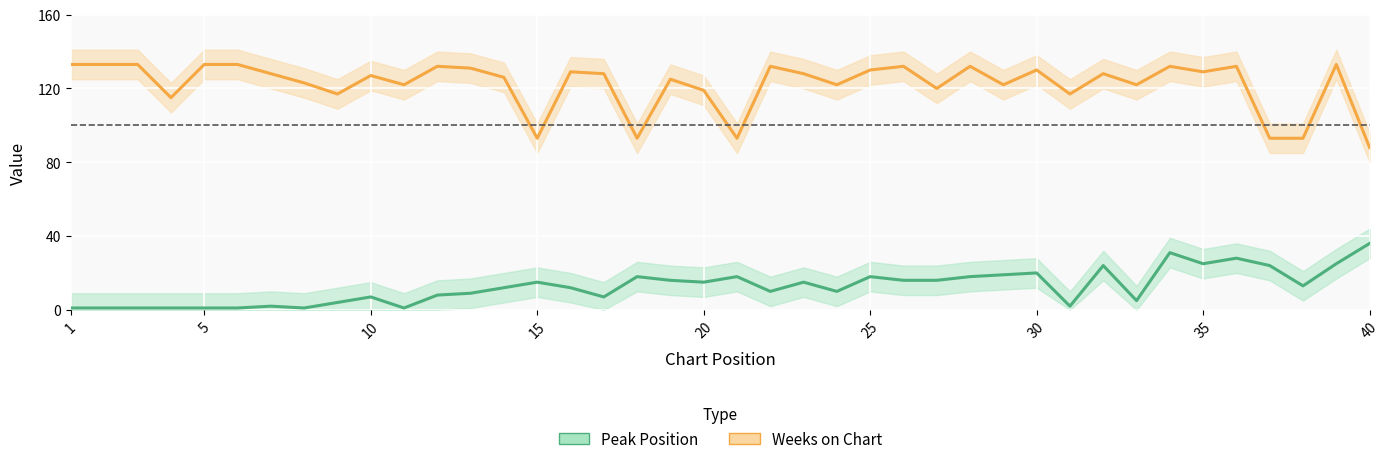

What is the average value of the Weeks on Chart series?

122